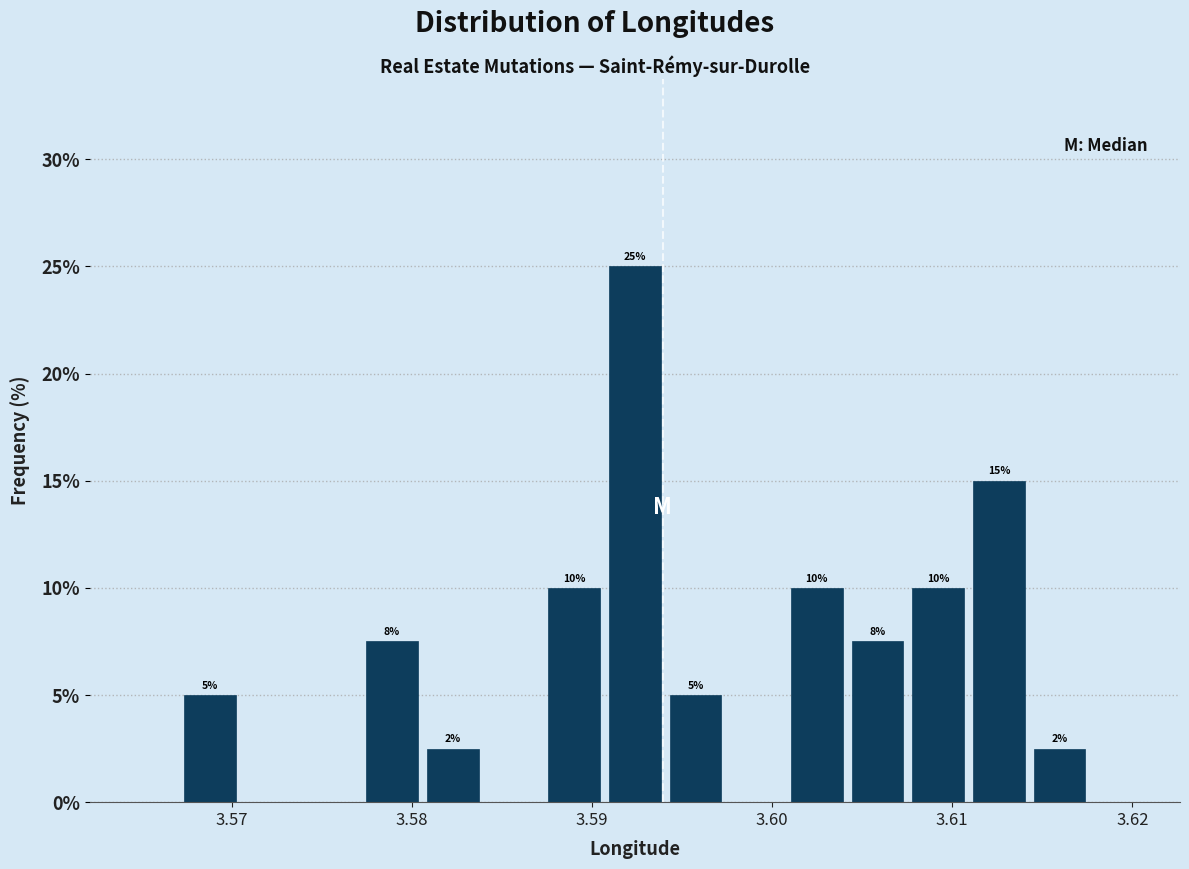

Read against the x-axis, roughly where is the centre of the tallest bar?

3.592